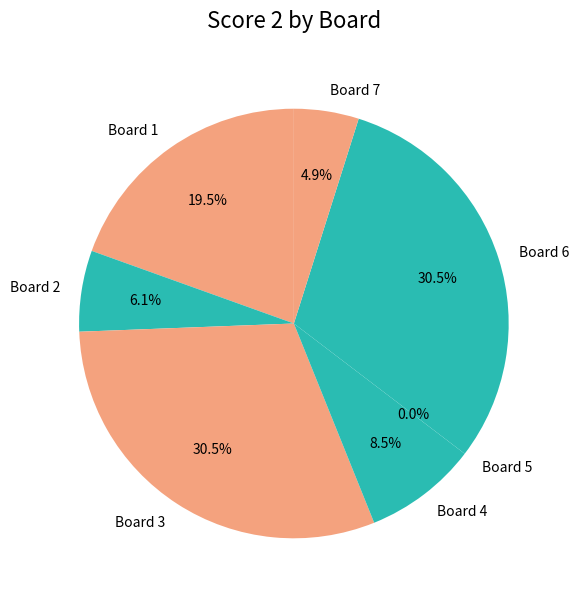

Between 5 and 6, which is larger?

6